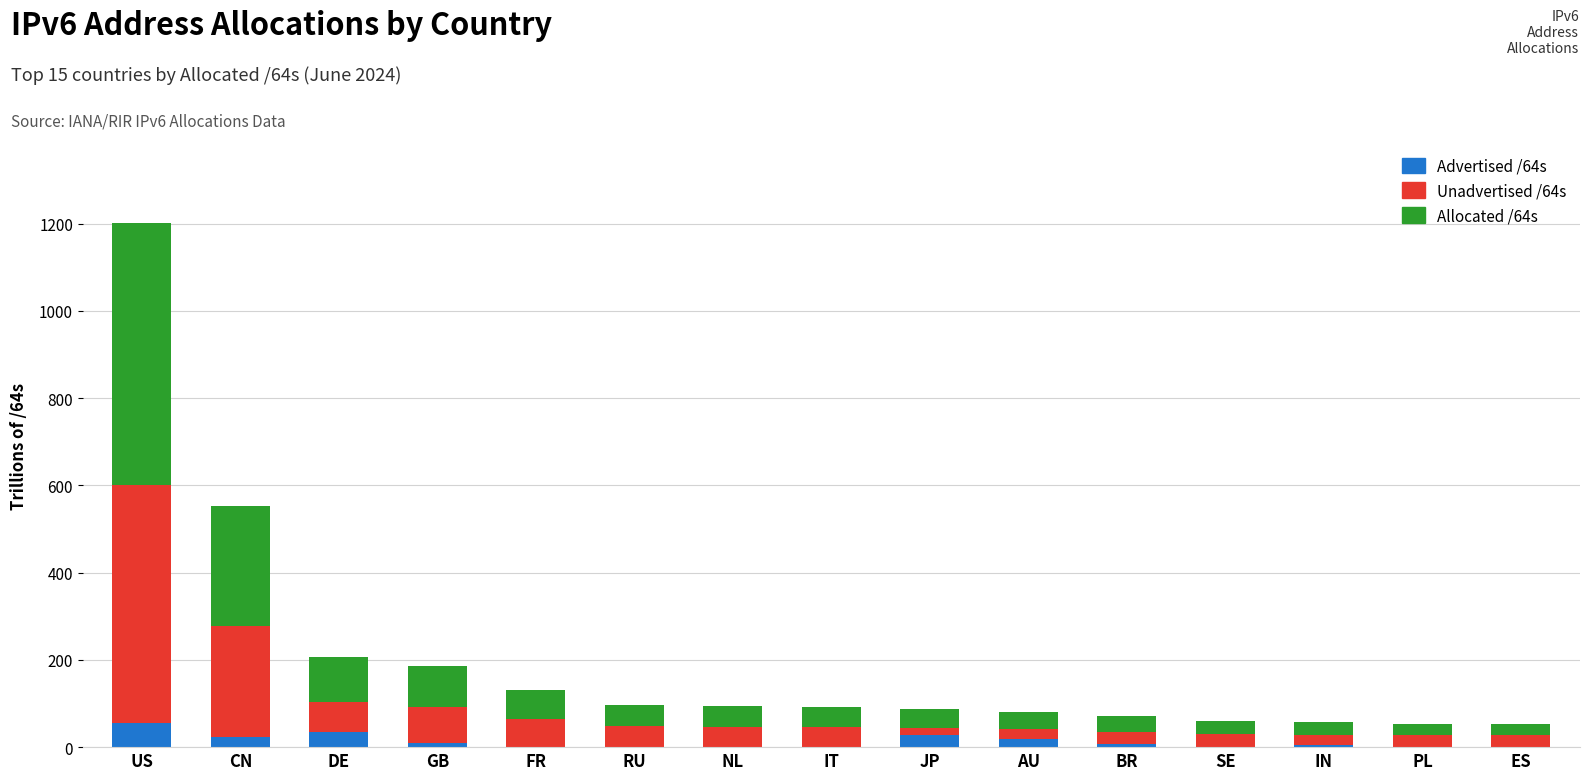

At which category is the sum across all series the highest?

US